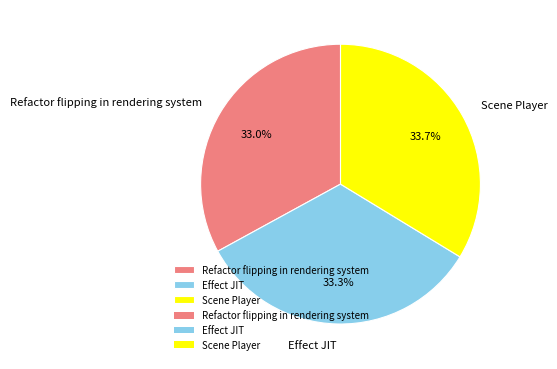

Which has a higher value, Scene Player or Refactor flipping in rendering system?

Scene Player